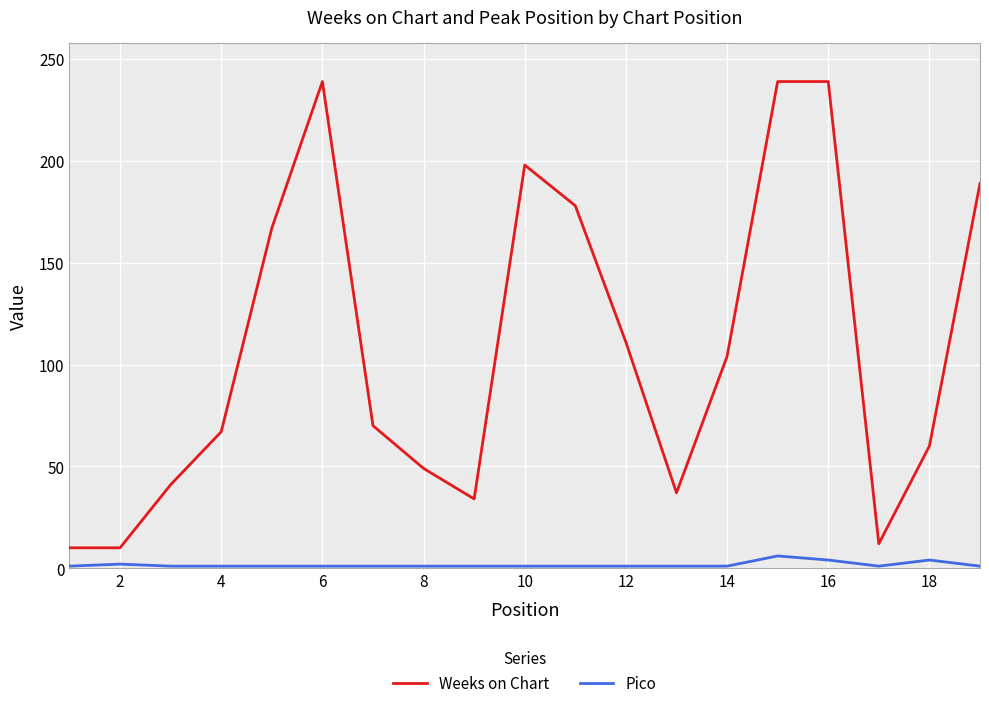

Which series has the largest range (max minus min)?

Weeks on Chart